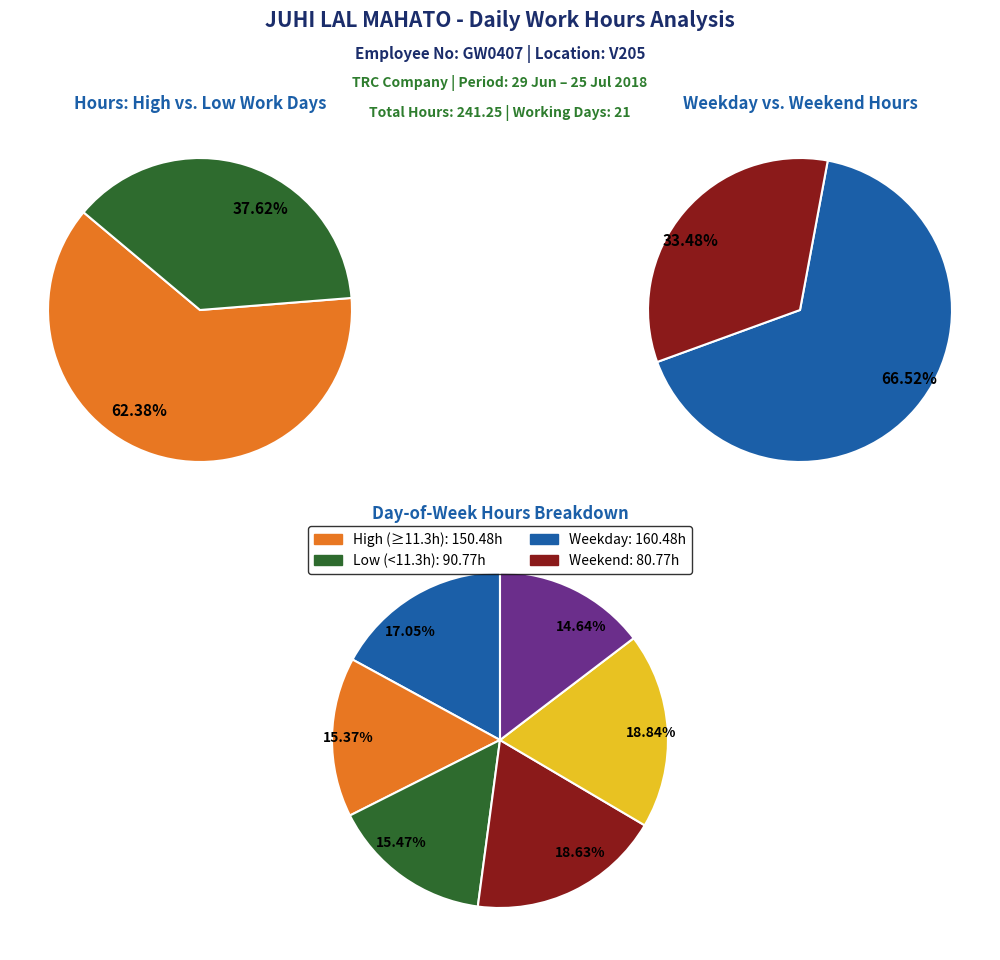

Does any single category account for the majority?

No